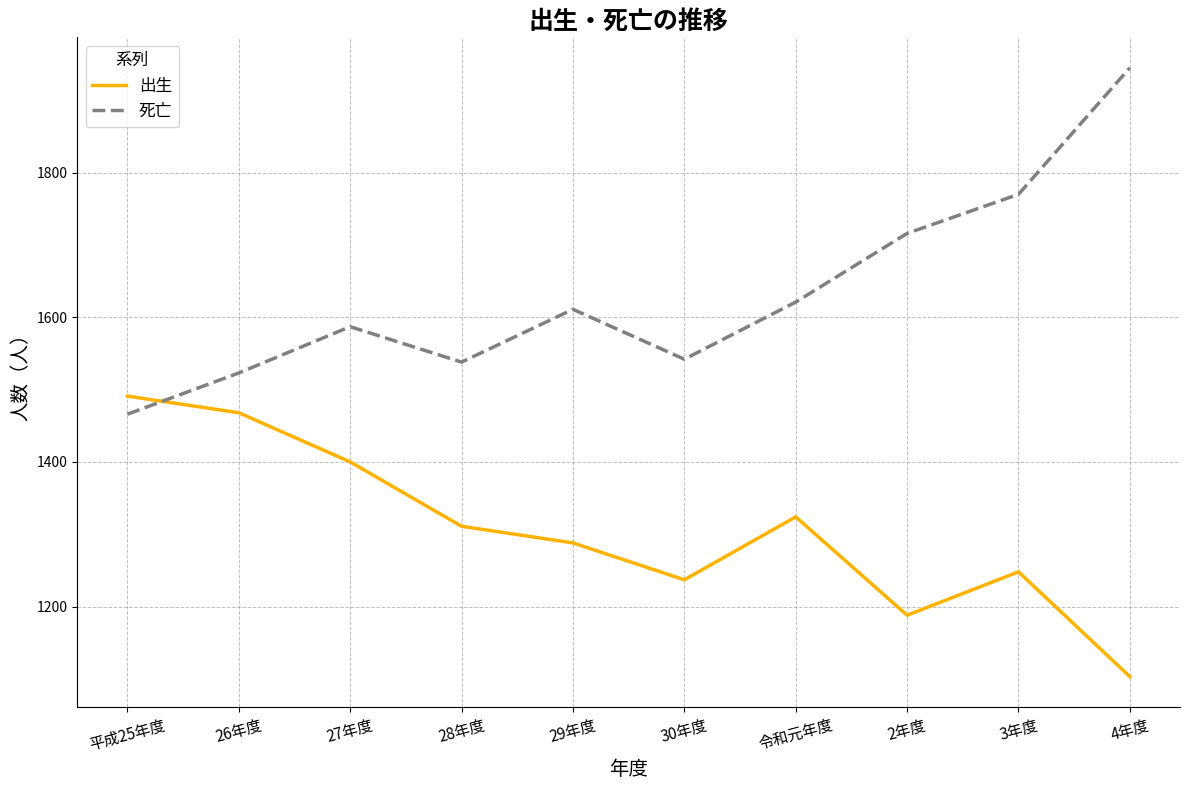

Is this an area chart (filled region under the line)?

No